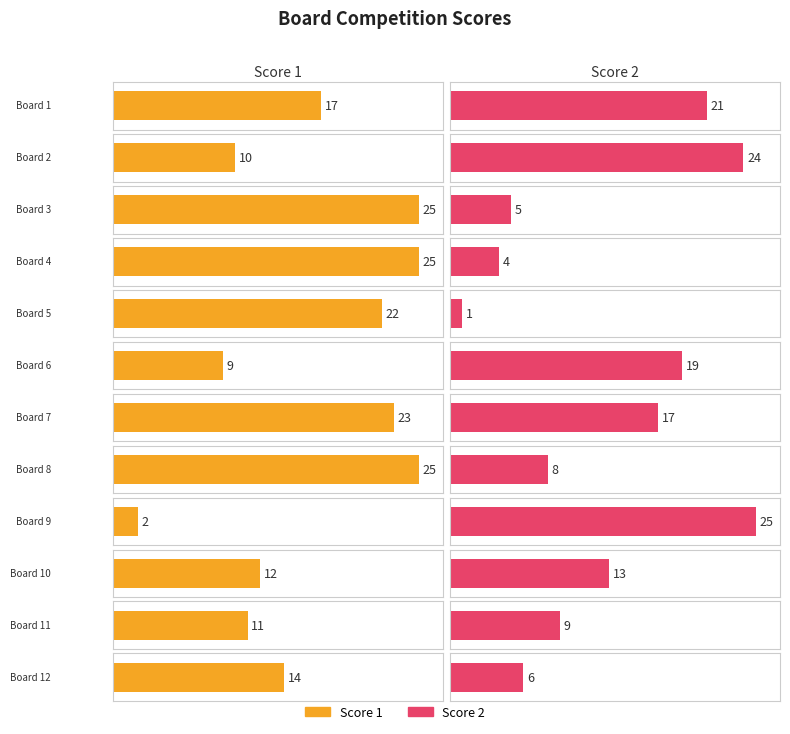

Between 5 and 3, which is larger?

3